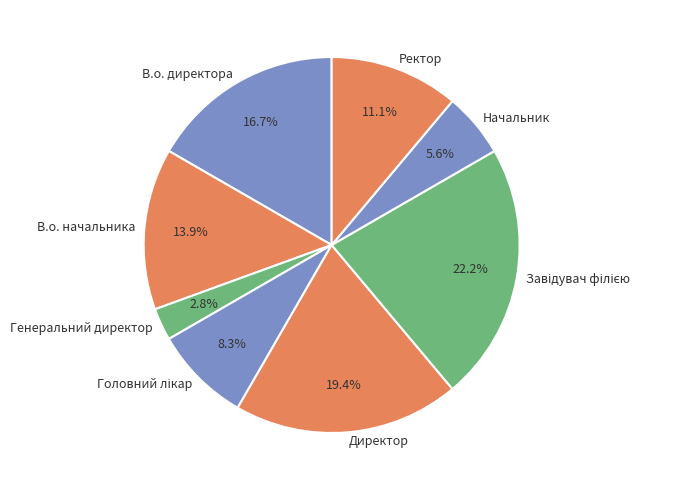

How many slices are in this pie chart?

8